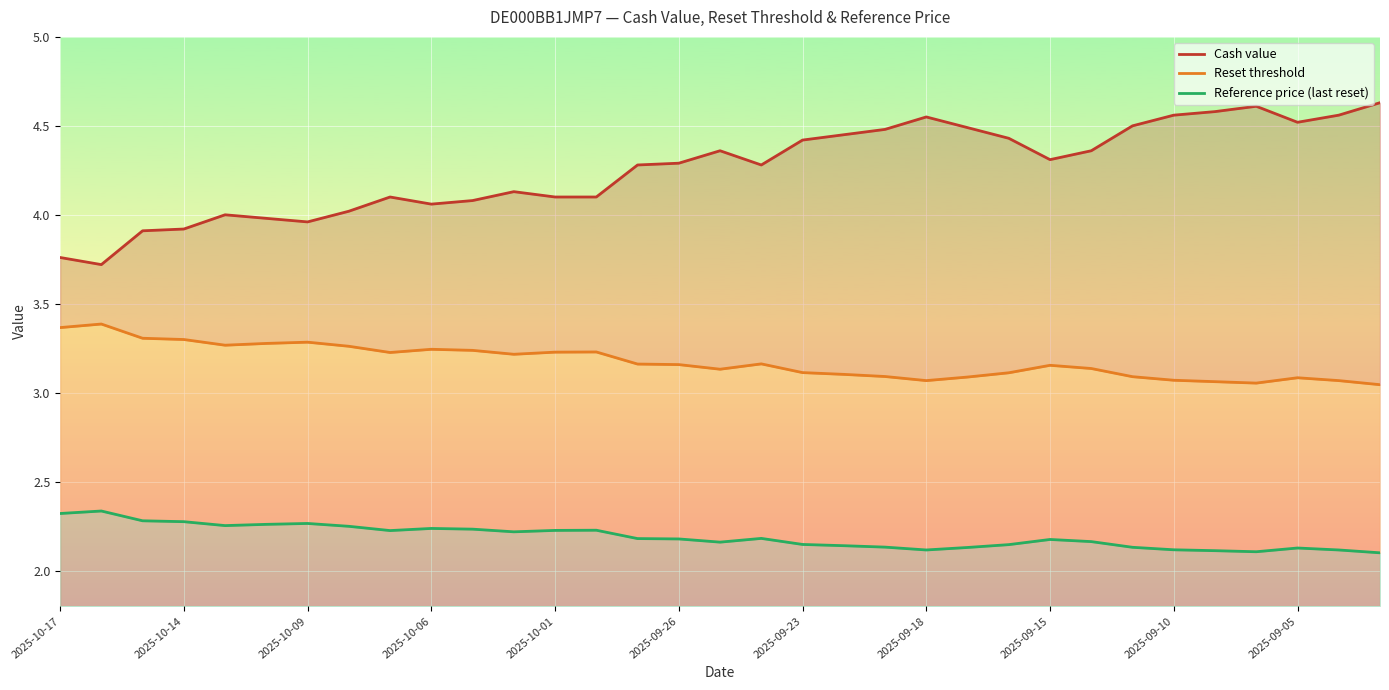

How many distinct data groups are displayed?

3